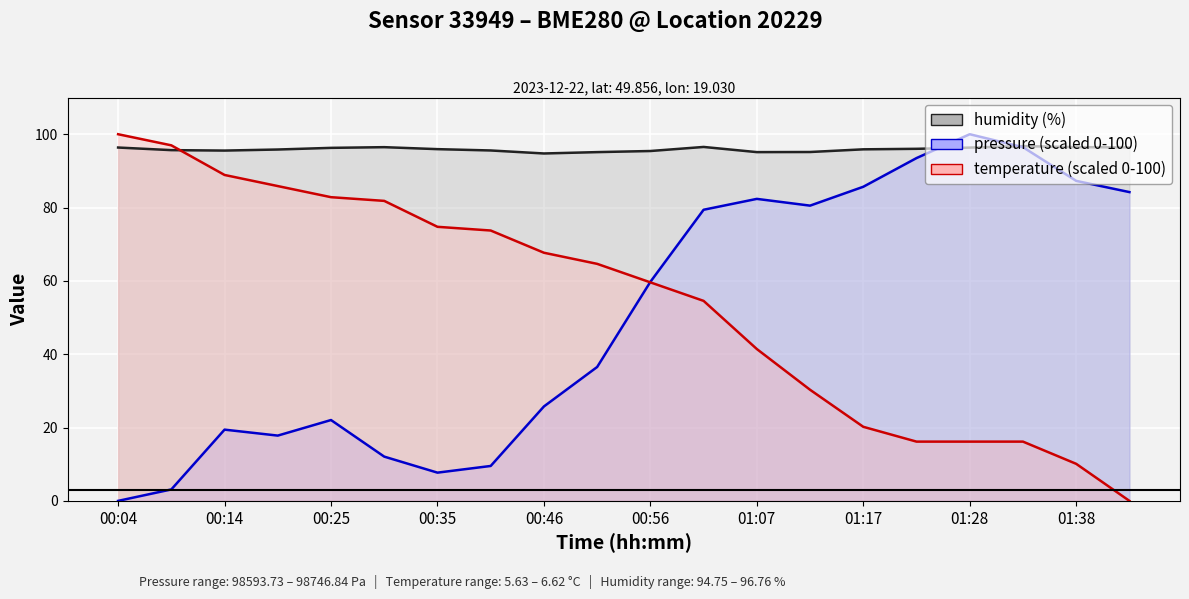

How many times do humidity and temperature (scaled) cross each other?

1